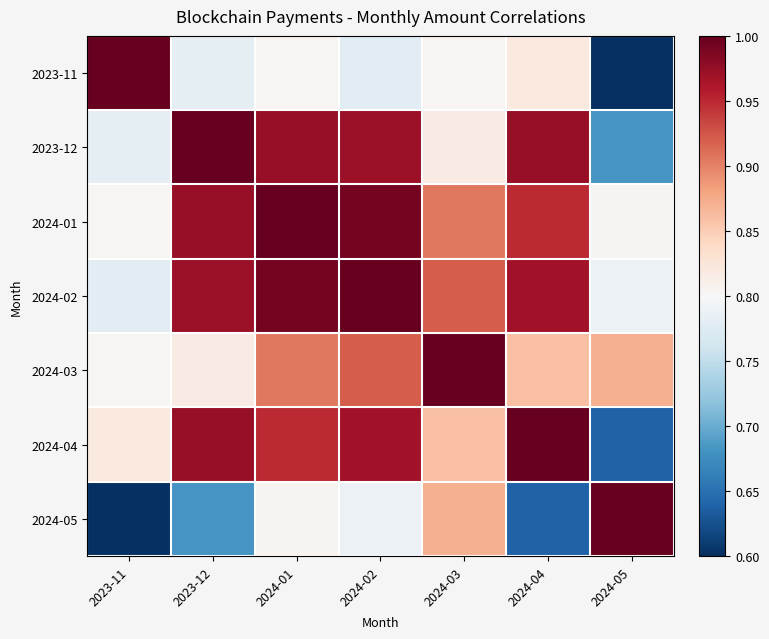

At 2023-12, list the series in order from largest to smallest.

2023-12, 2024-04, 2024-01, 2024-02, 2024-03, 2023-11, 2024-05